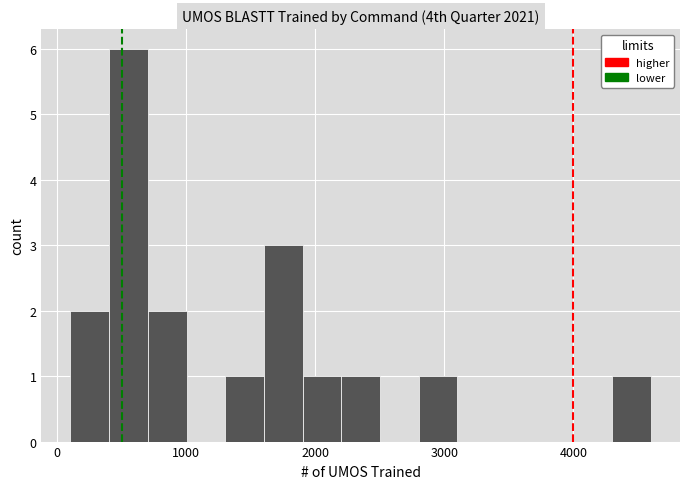

Around what value on the x-axis is the tallest bar? Give the approximate position of its centre, as read against the axis.

600